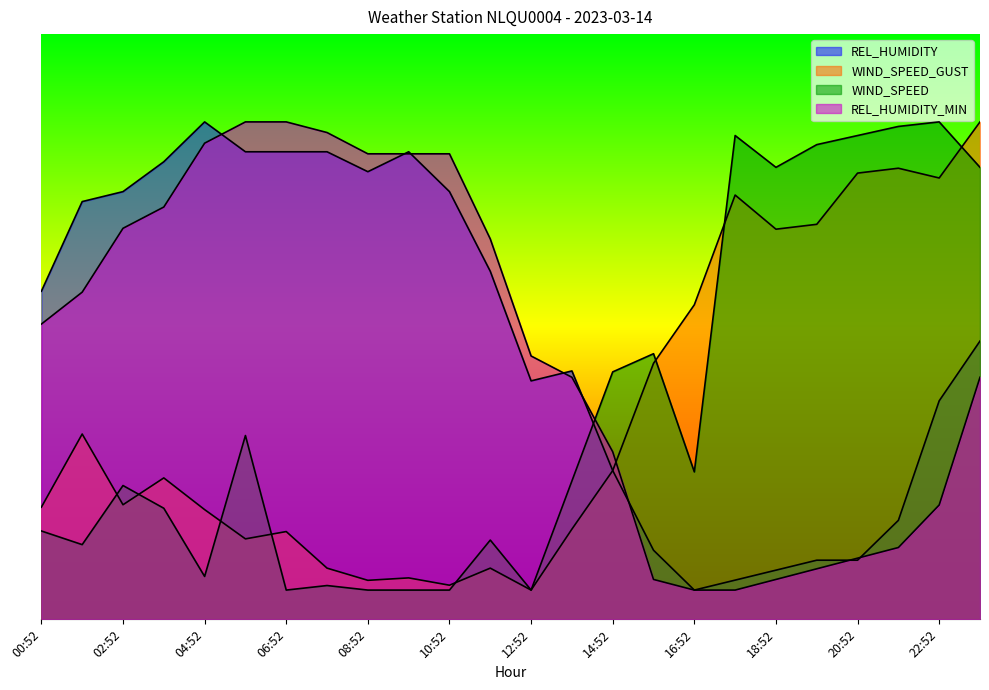

At which category does REL_HUMIDITY reach its first local valley?

08:52